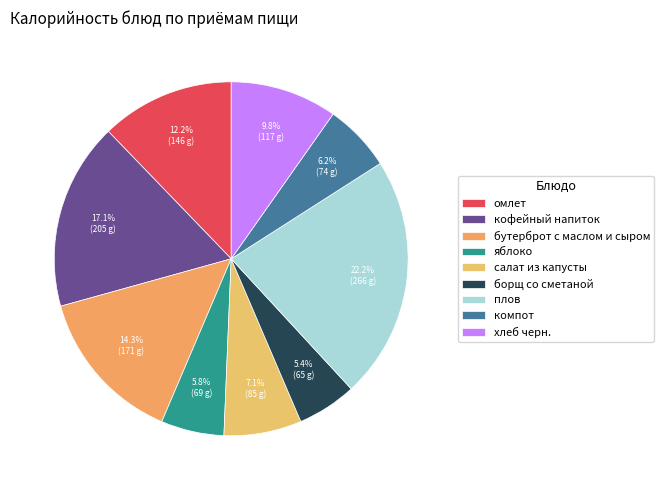

How many slices are in this pie chart?

9